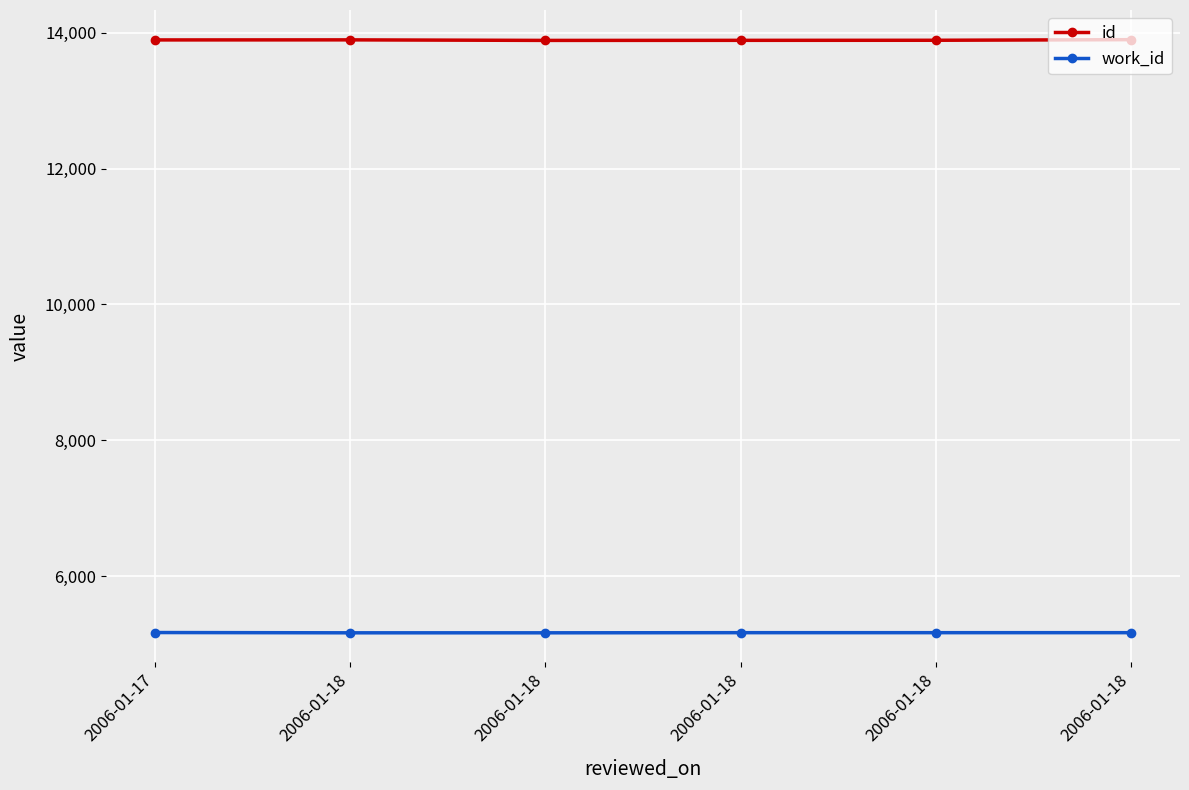

What are all the series names shown in the legend?

id, work_id